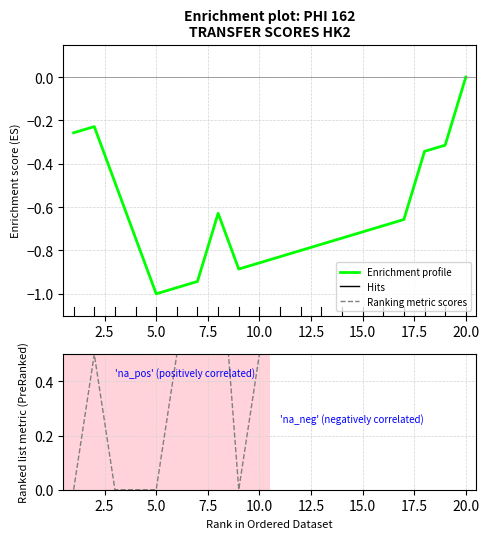

Does the chart display data point markers on the line(s)?

No